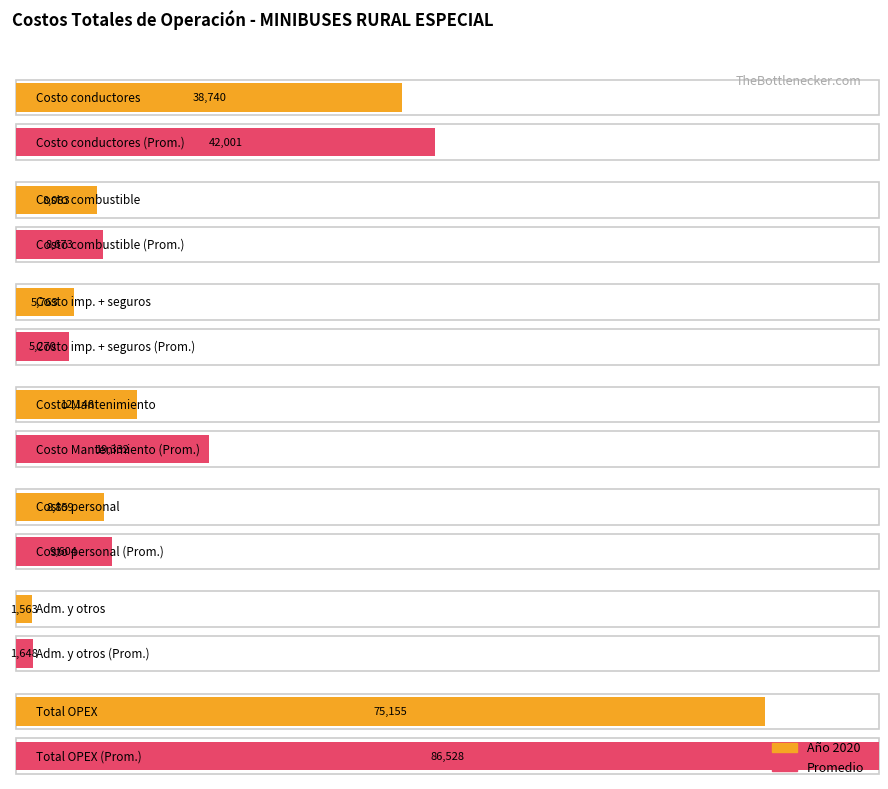

The chart shows a value of 19690.6 at (-) Costo Mantenimiento. True or false?

False